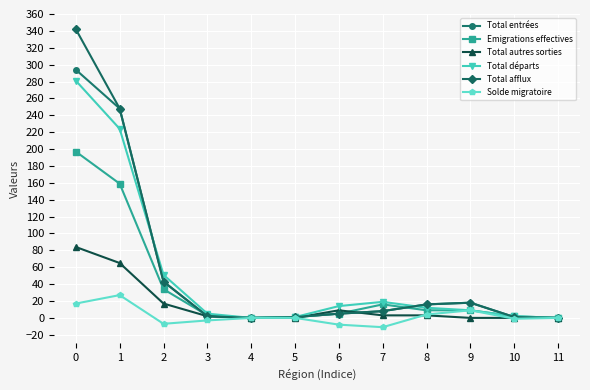

The value of Emigrations effectives at 7 is 16. True or false?

True